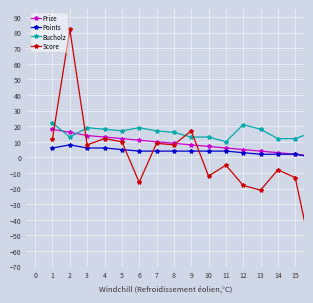

How many lines are shown in the chart?

4